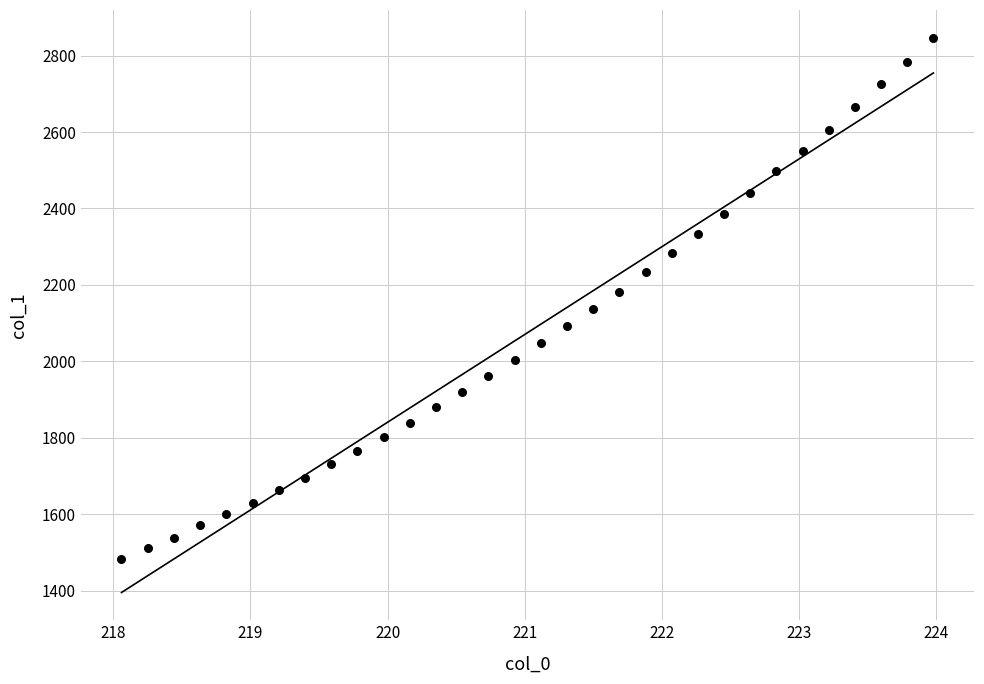

What is the range of Y values (max minus min)?

1362.4